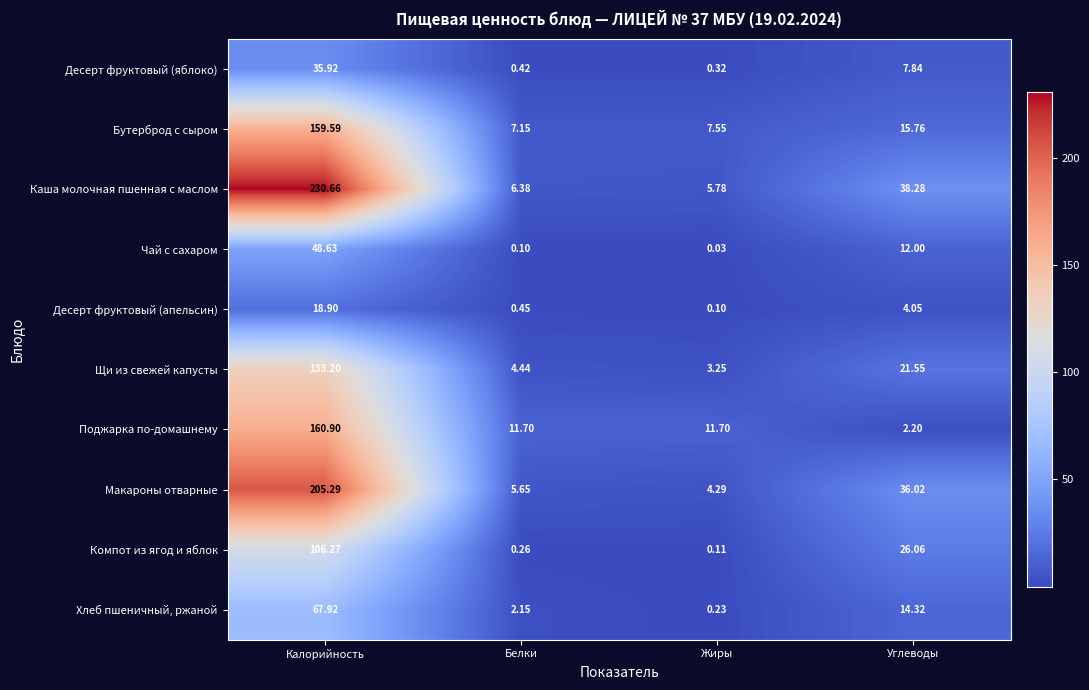

What is the difference between the highest and lowest values at Белки?

11.6